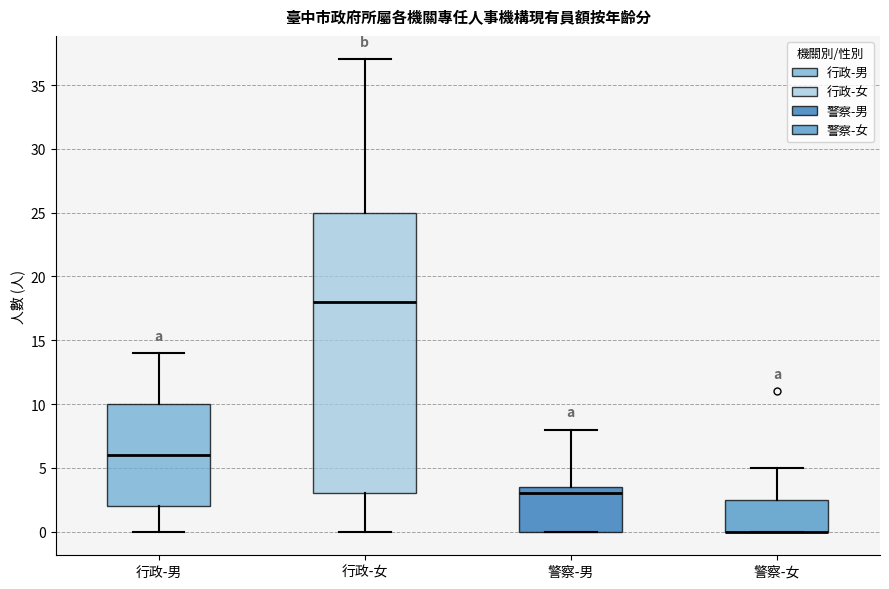

Reading left to right, read every box against the y-axis: the position of its median line, the range the box covers, and the ends of its whiskers. The values are not printed on the chart, so give them approximately, as read against the axis.

行政-男: median 6.0, box 2.0 to 10.0, whiskers 0.0 to 14.0
行政-女: median 18.0, box 3.0 to 25.0, whiskers 0.0 to 37.0
警察-男: median 3.0, box 0.0 to 3.5, whiskers 0.0 to 8.0
警察-女: median 0.0 (drawn on the box's lower edge), box 0.0 to 2.5, whiskers 0.0 to 5.0